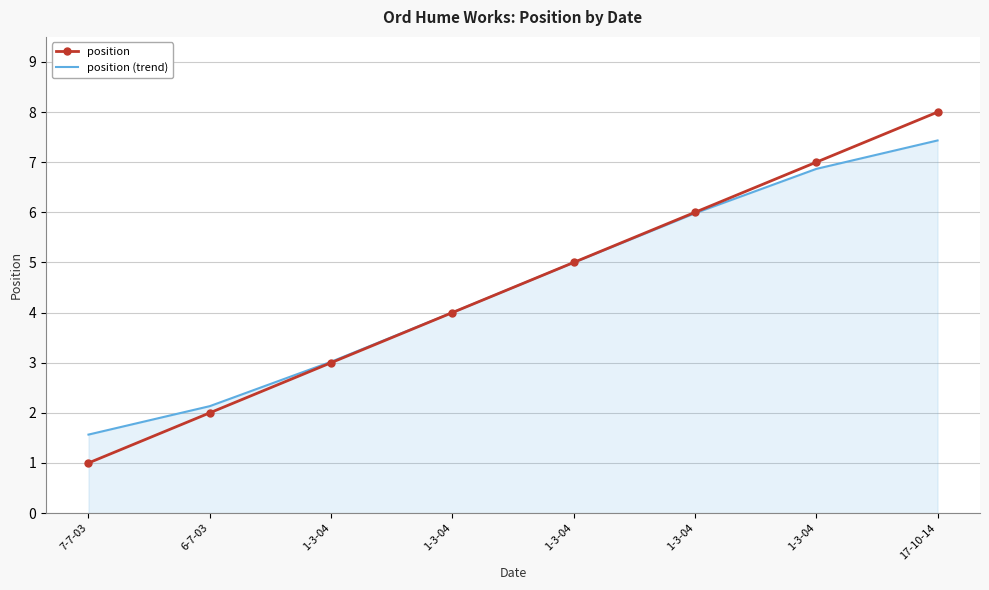

At which label does position first exceed 5?

1-3-04